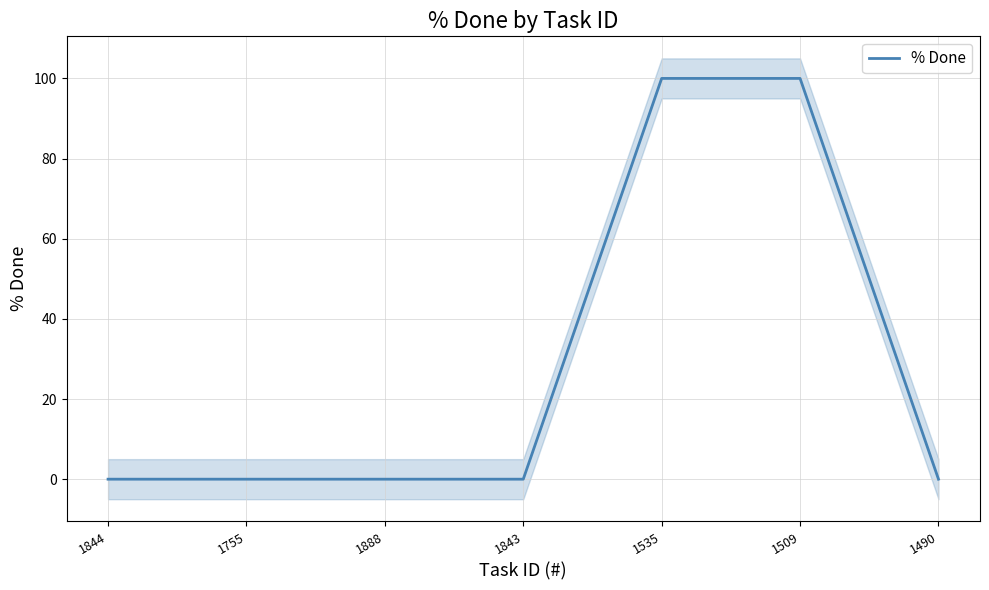

Reading left to right, what are all the values shown in this chart?

1844=0	1755=0	1888=0	1843=0	1535=100	1509=100	1490=0